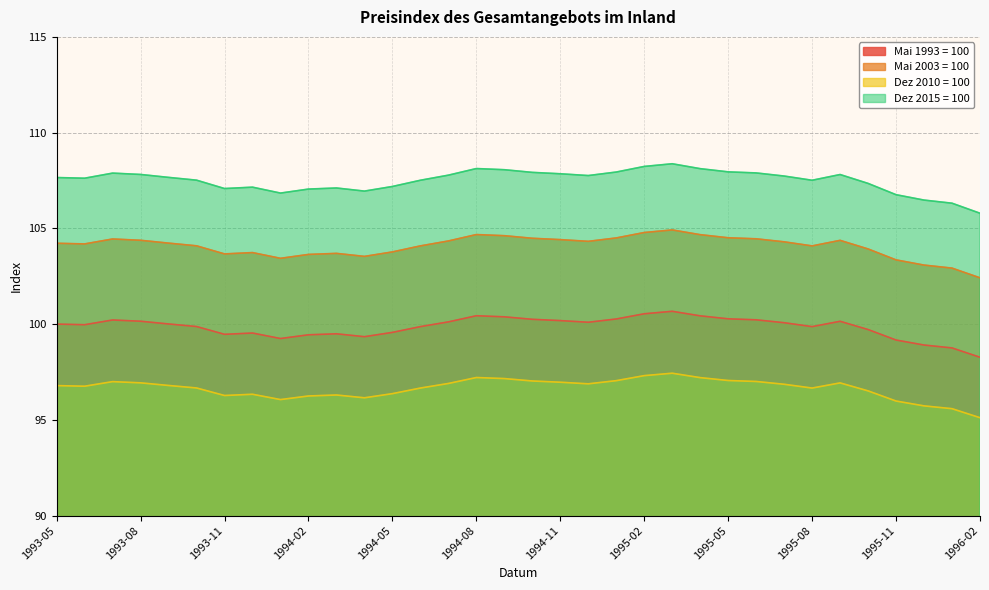

List the series in order of their peak value, lowest first.

Dez 2010 = 100, Mai 1993 = 100, Mai 2003 = 100, Dez 2015 = 100